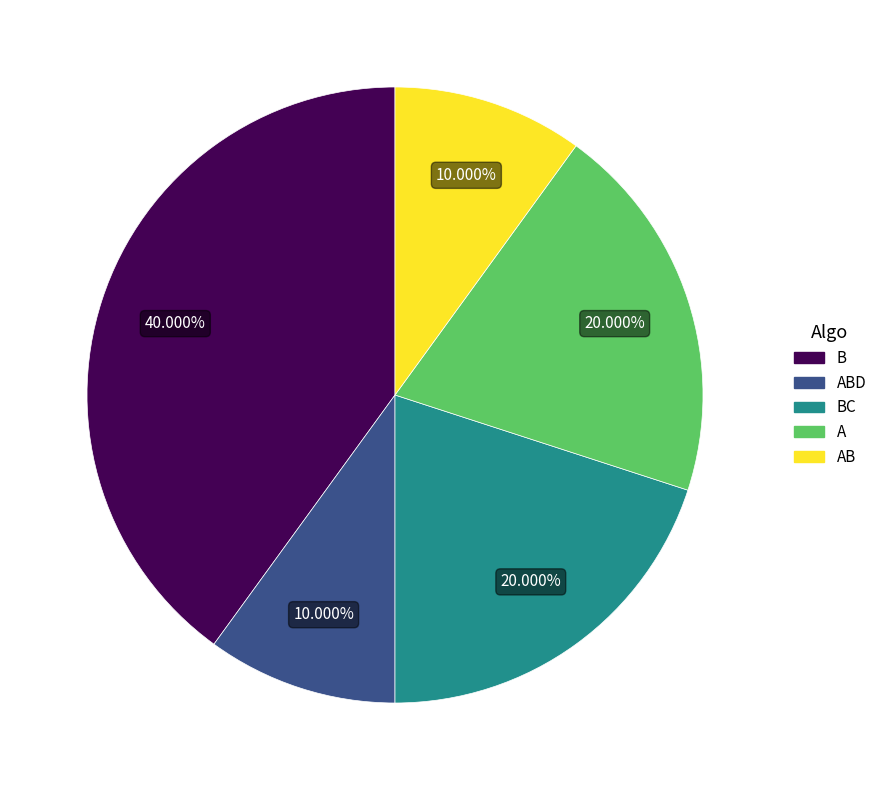

Is there any slice that represents more than half of the pie?

No